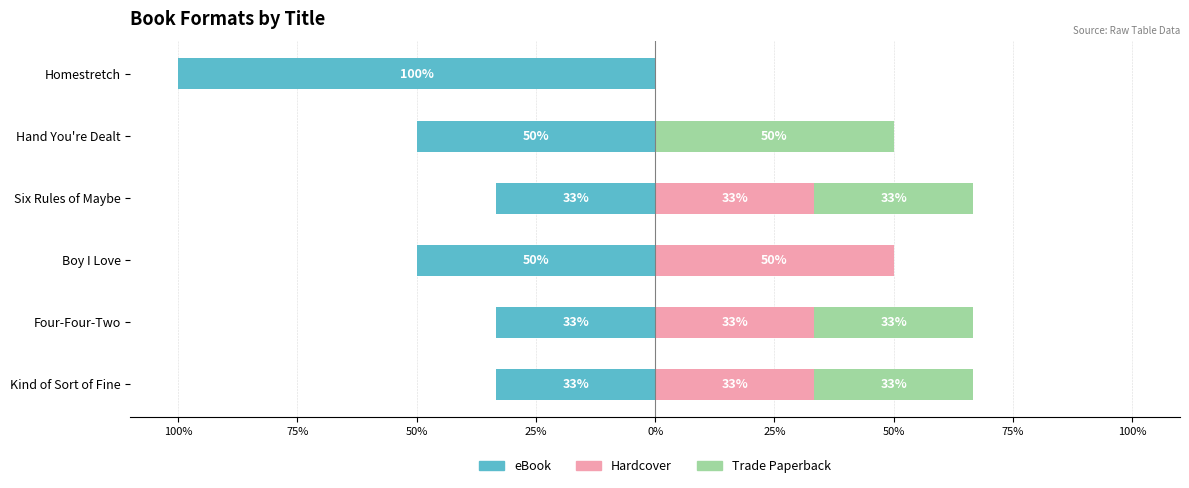

What is the maximum value for Hardcover?

50.0